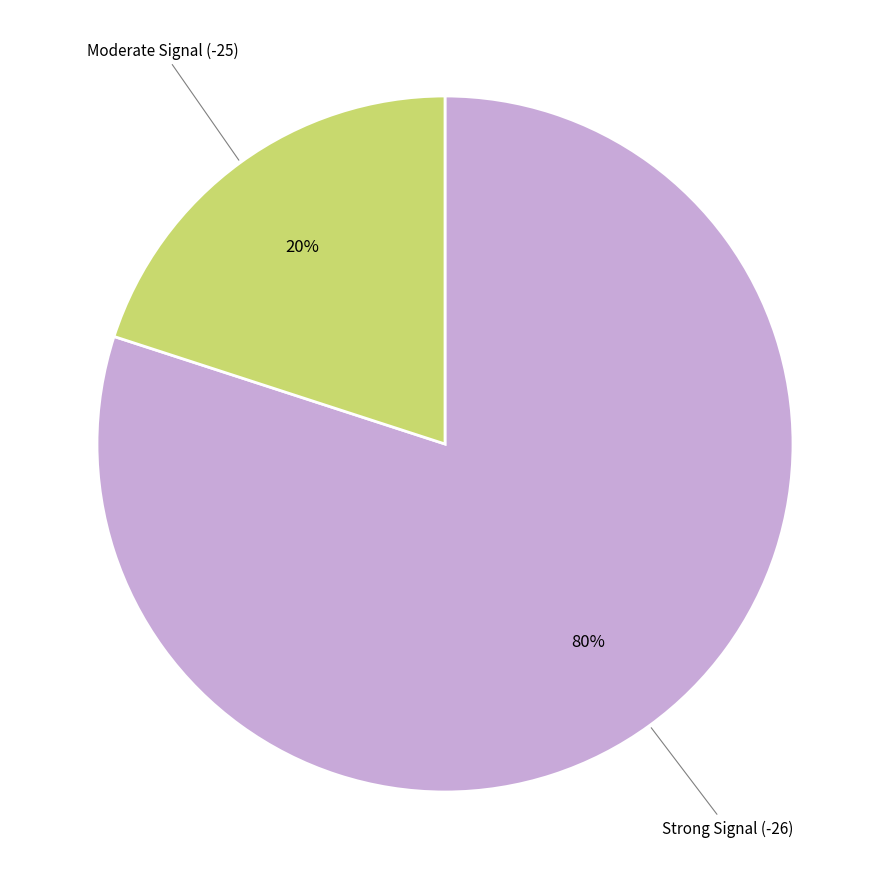

To the nearest percent, what is the difference between the largest and smallest slice percentages?

60%